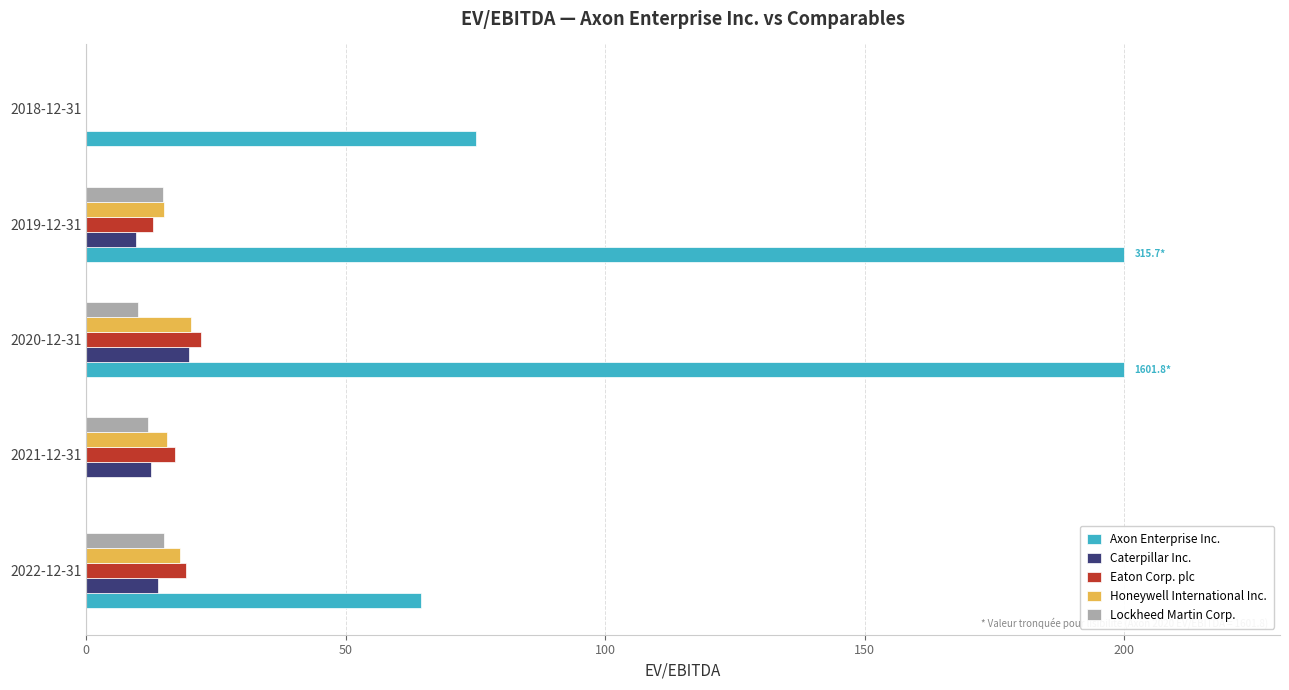

Which series changed the most between 2021-12-31 and 2020-12-31?

Axon Enterprise Inc.